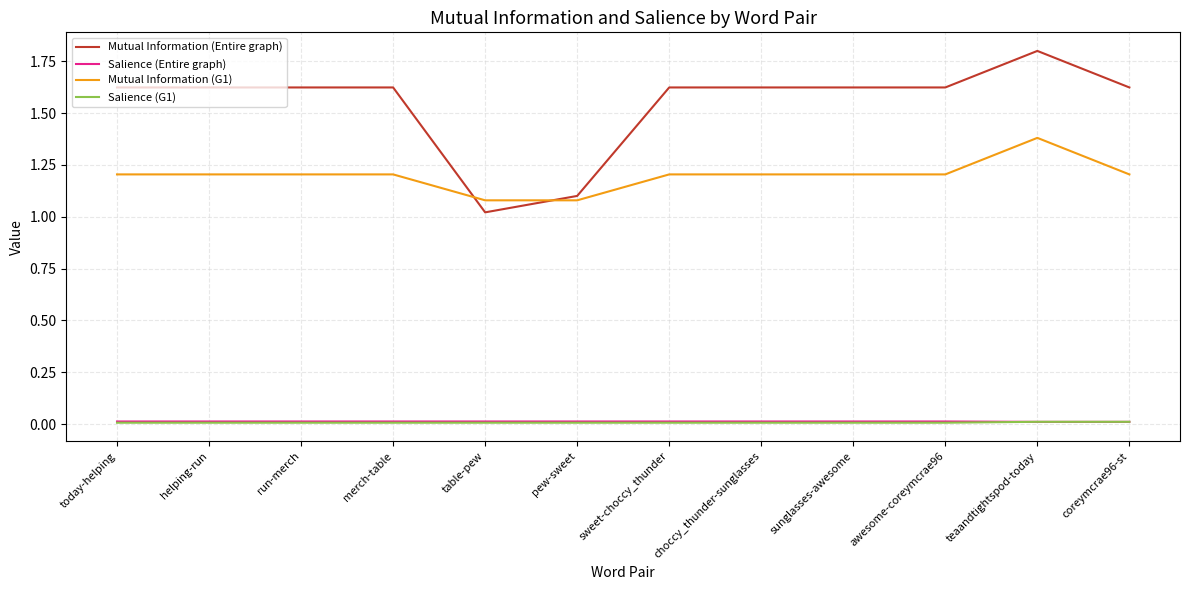

How many intersections are there between Salience (G1) and Salience (Entire graph)?

1